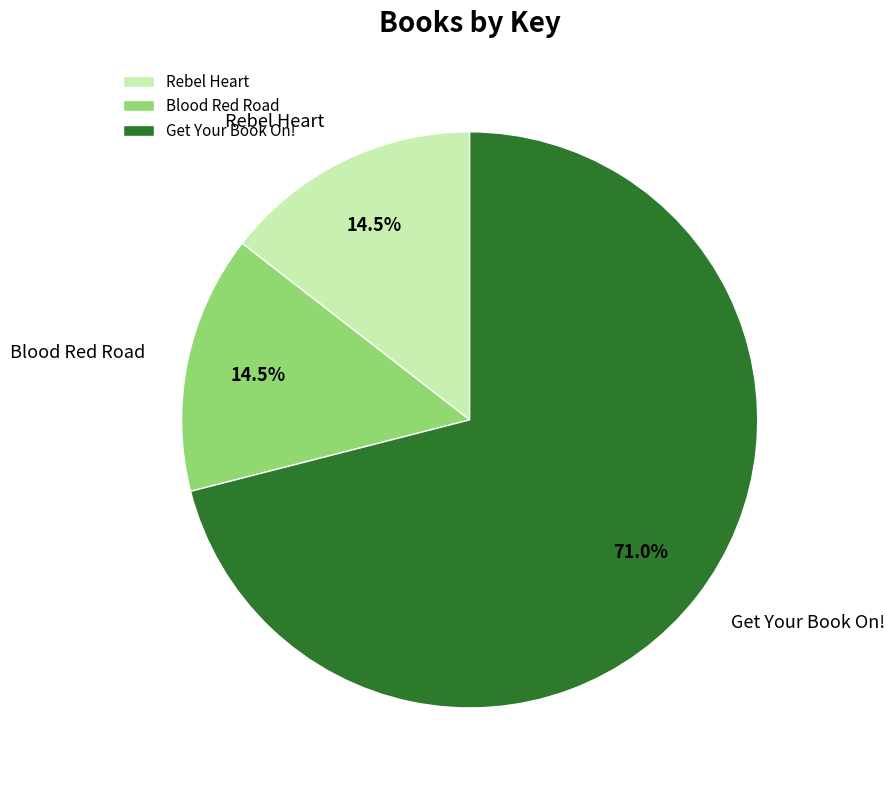

Which category has the biggest portion of the pie?

Get Your Book On!